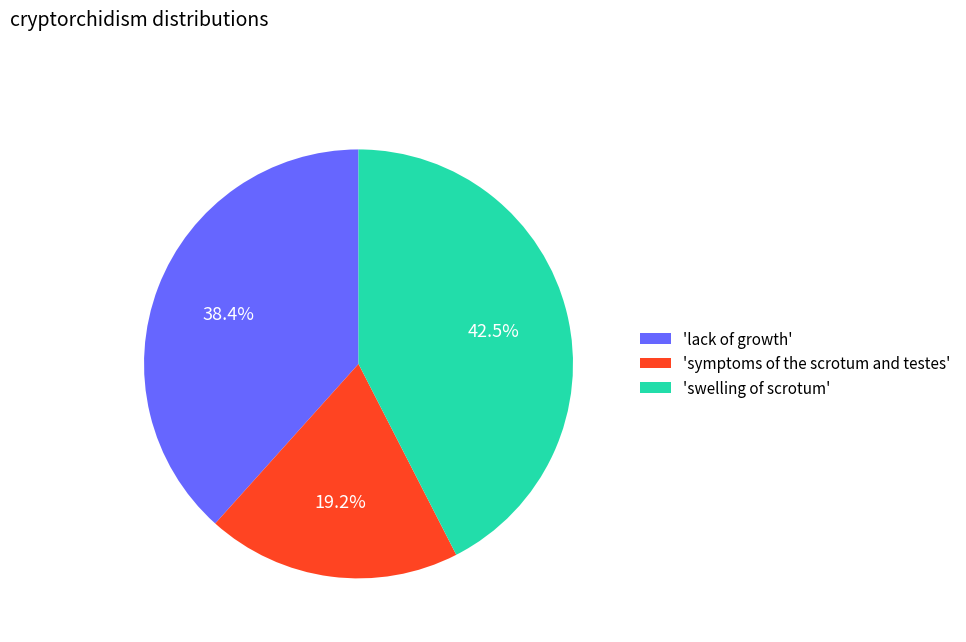

Between 'lack of growth' and 'swelling of scrotum', which is larger?

'swelling of scrotum'